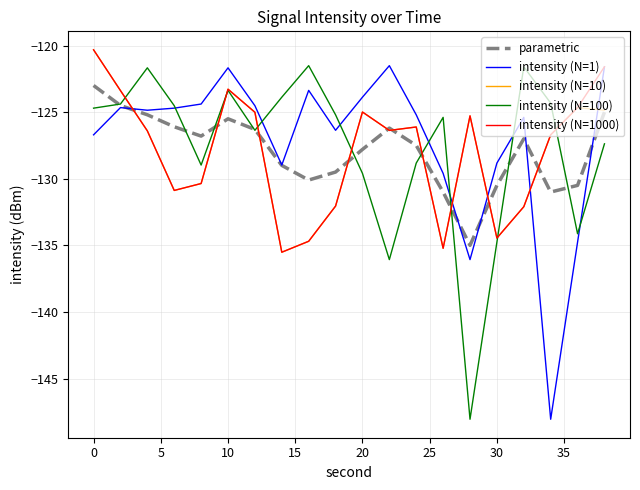

Does the chart display data point markers on the line(s)?

No